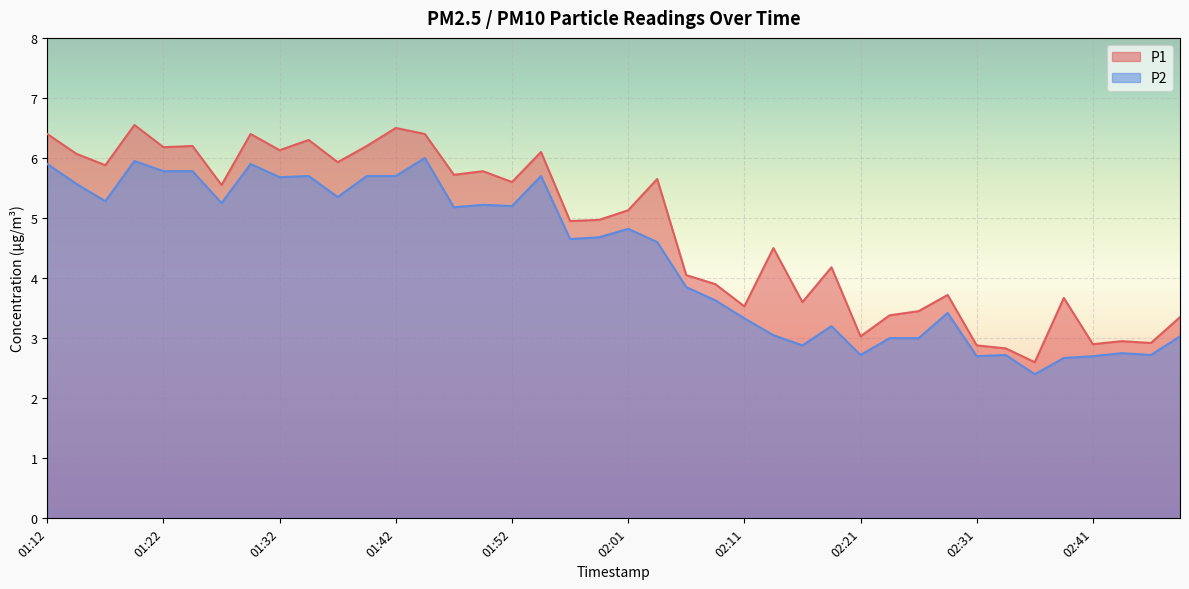

Is the value of P2 at 02:26 greater than the value of P1 at 01:39?

No